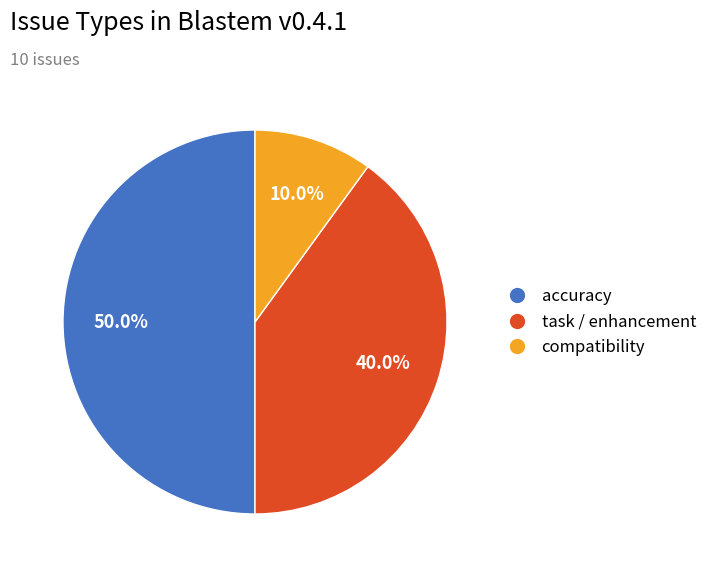

What portion of the pie excludes compatibility?

90.0%